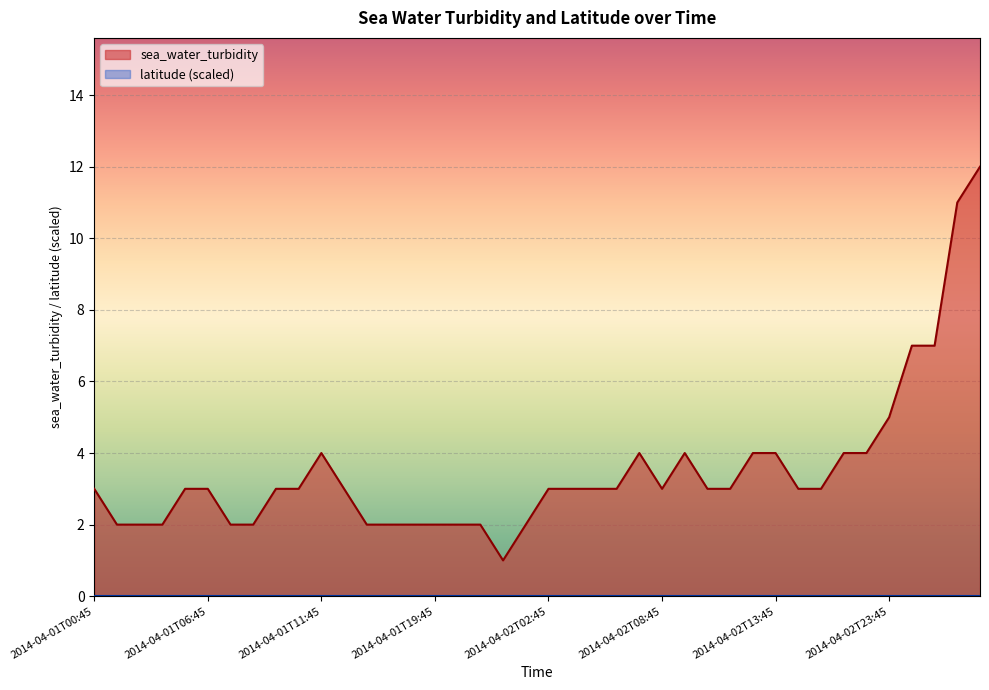

What is the sum of the values at 2014-04-01T16:45 and 2014-04-01T01:45?

4